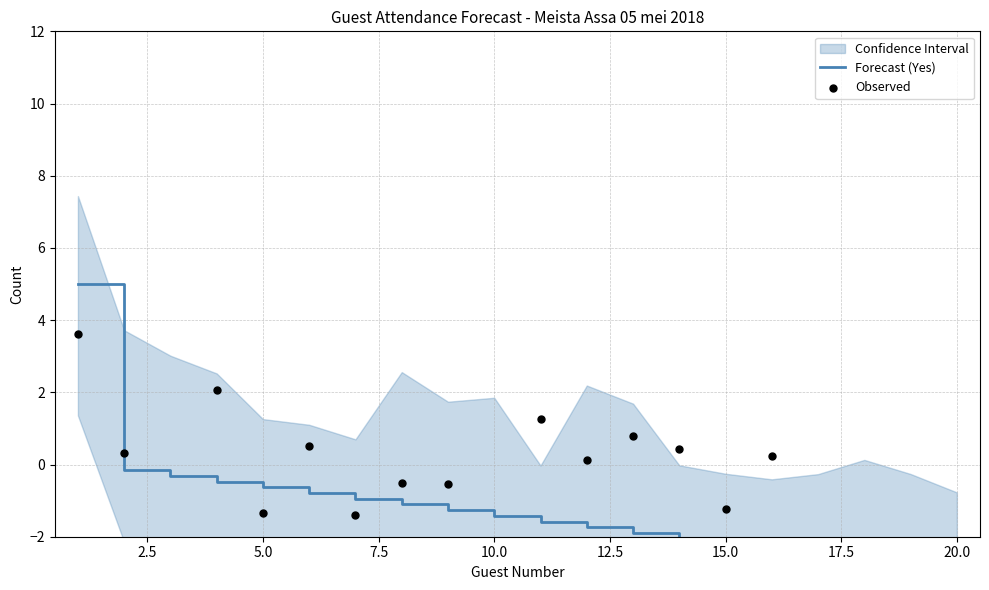

Which series has the largest total across all categories?

Observed